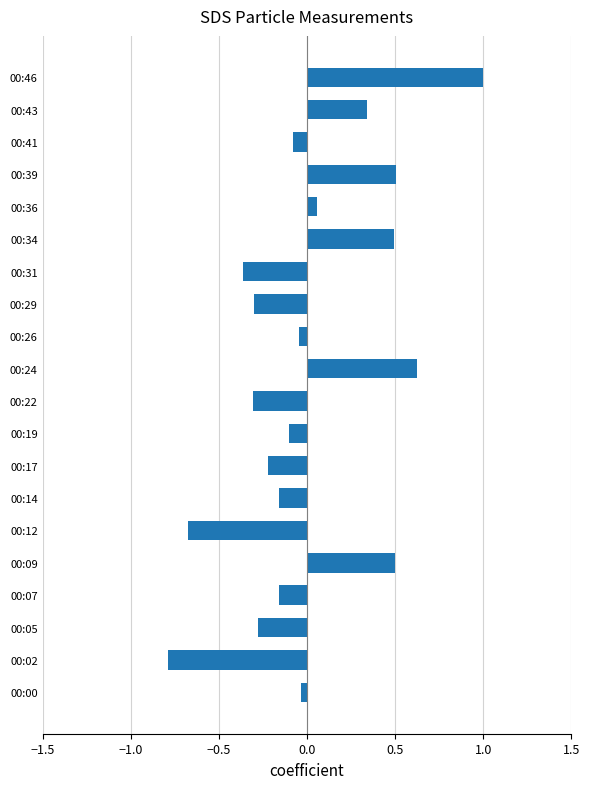

True or false: the data shows 0.3 at 00:24.

False